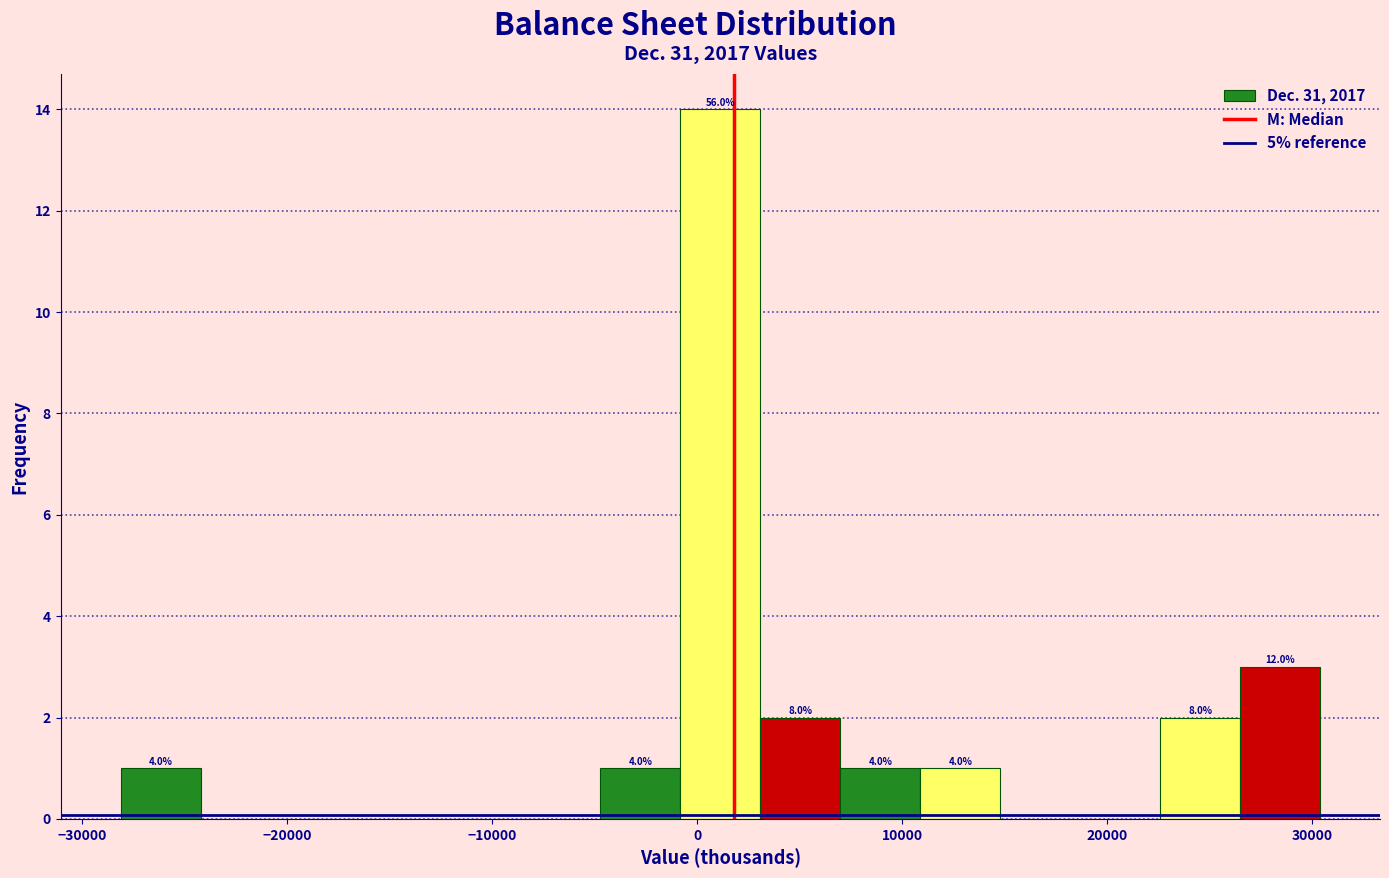

Read against the x-axis, roughly where is the centre of the tallest bar?

1000